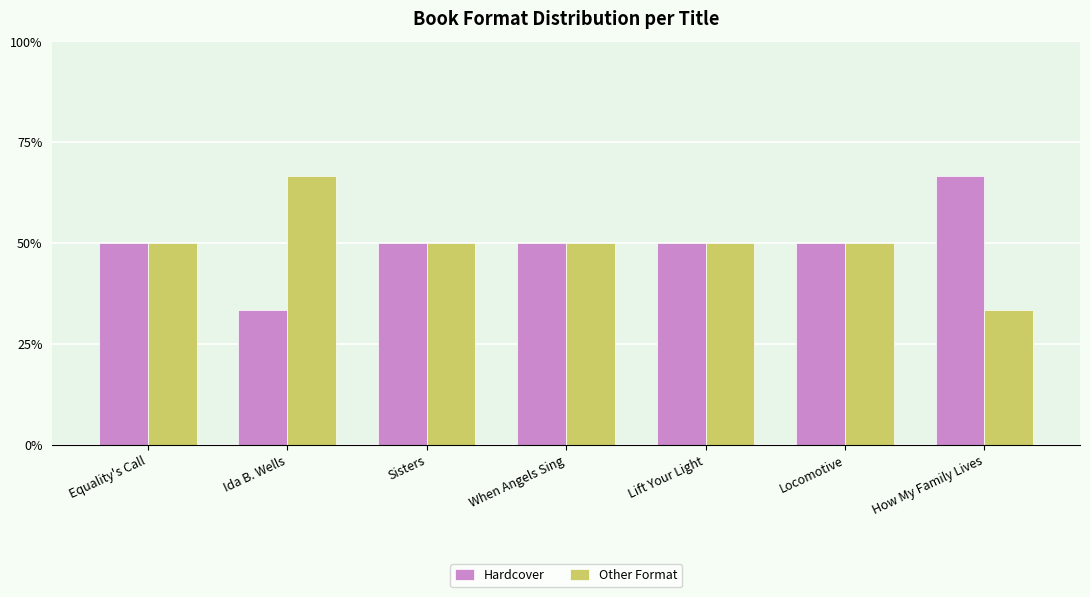

How many categories are shown in the chart?

7